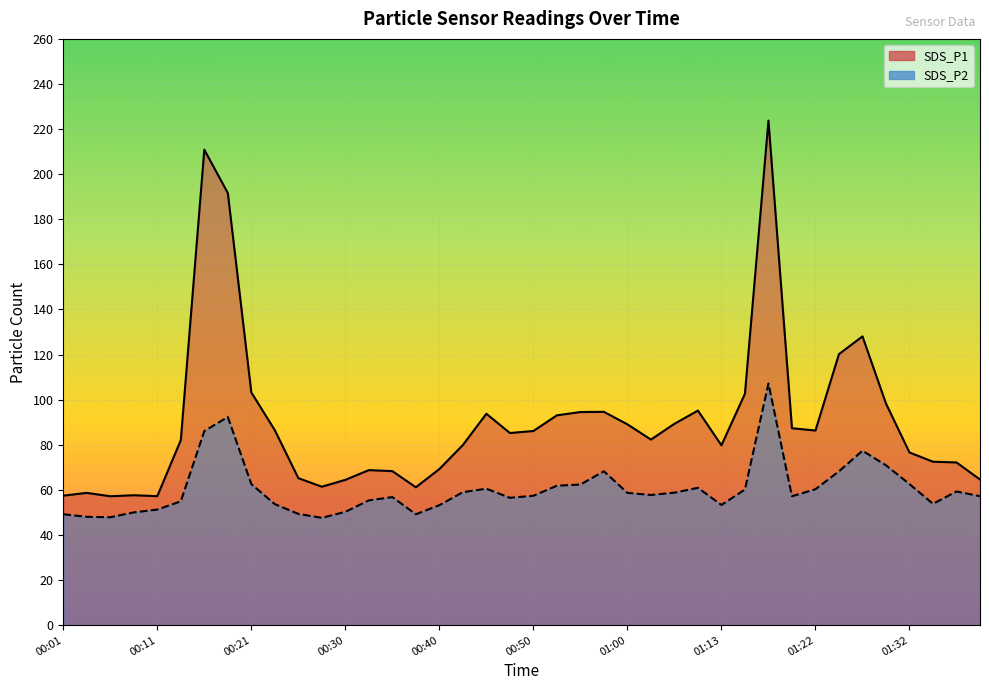

Read the SDS_P1 value at 00:03.

58.6